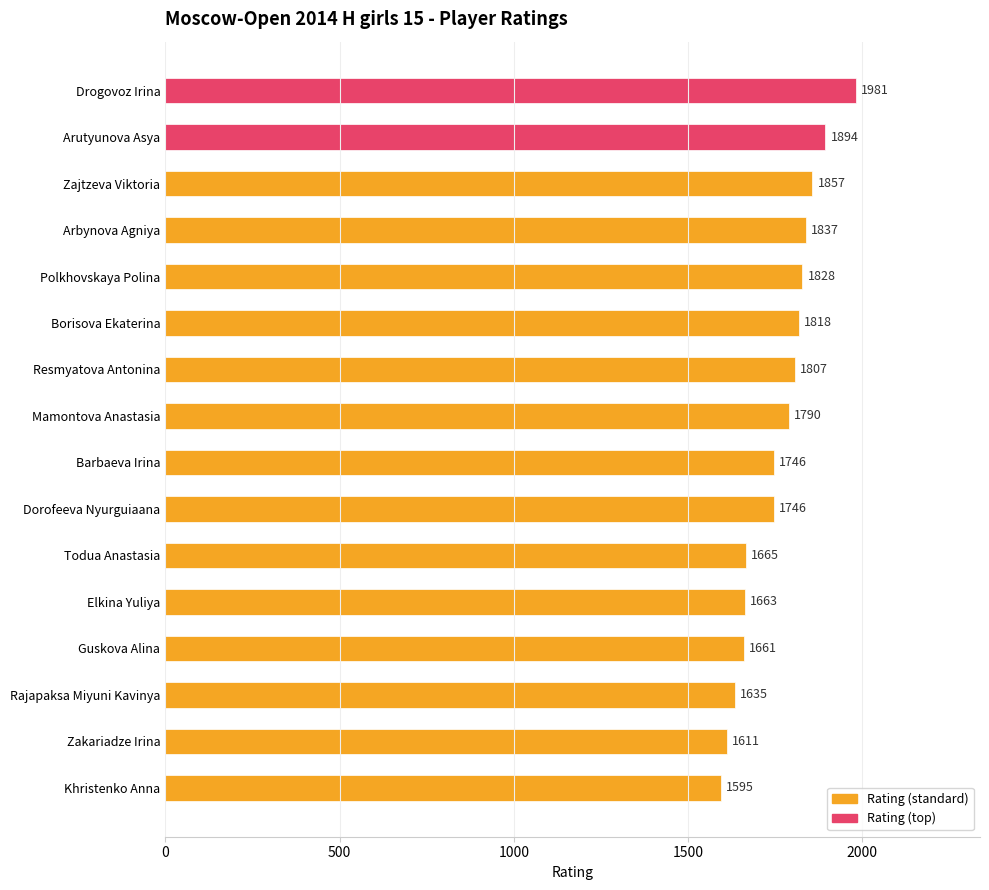

How many bars are there in total?

16